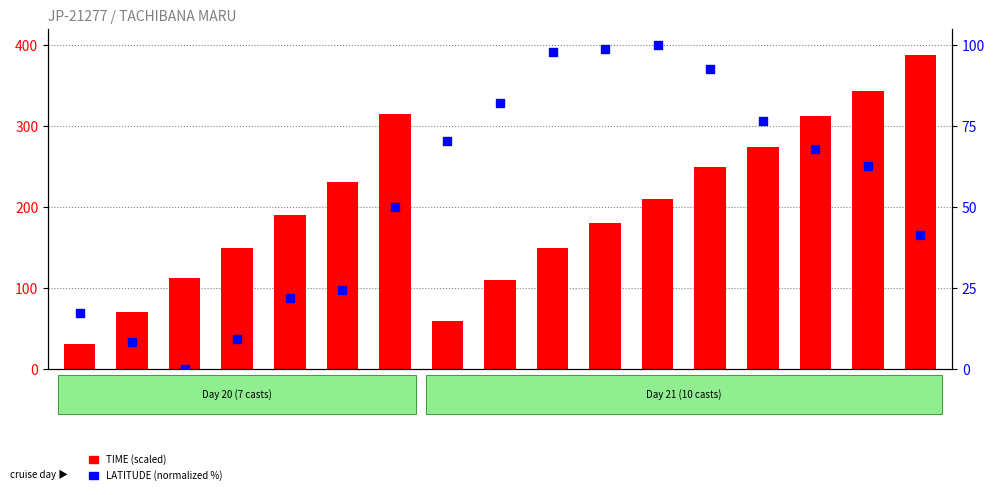

What are all the series names shown in the legend?

TIME (scaled), LATITUDE (normalized %)